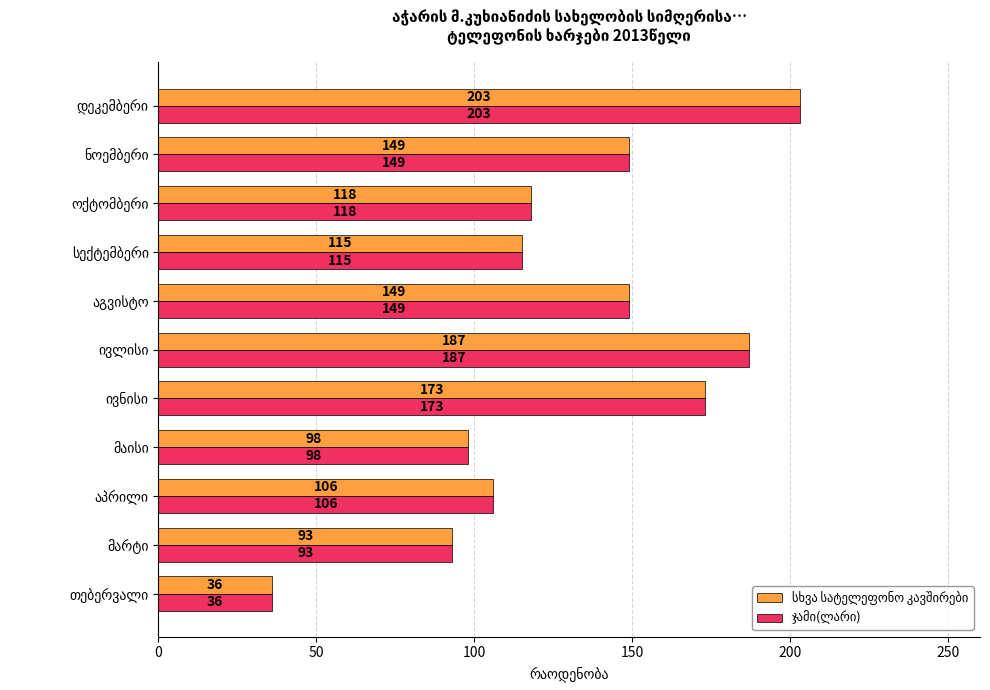

What is the smallest value displayed?

36